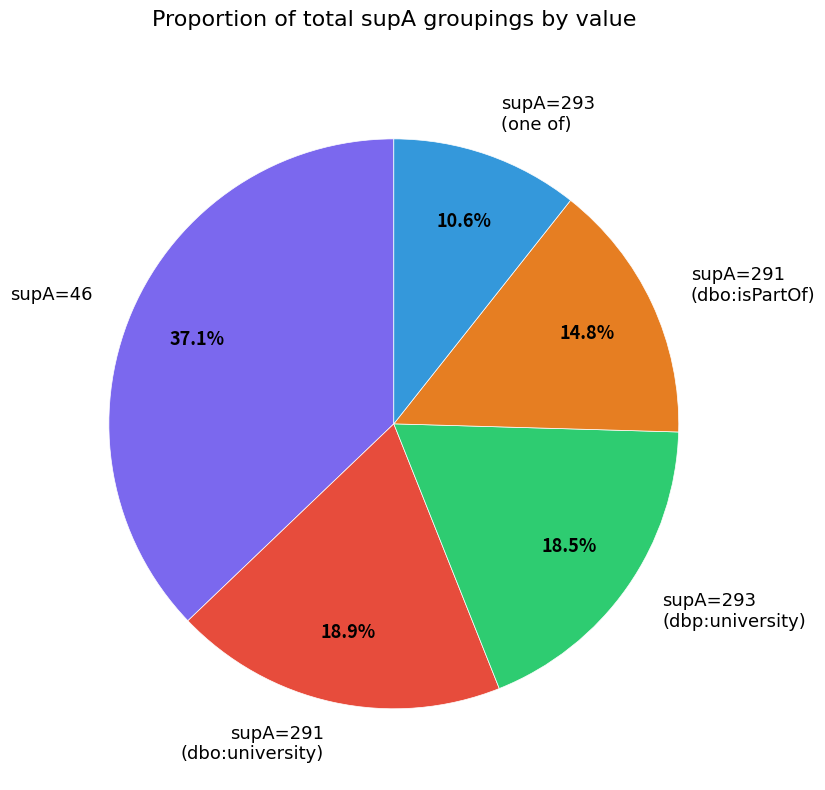

Does supA=291 (dbo:university) account for over 50% of the chart?

No